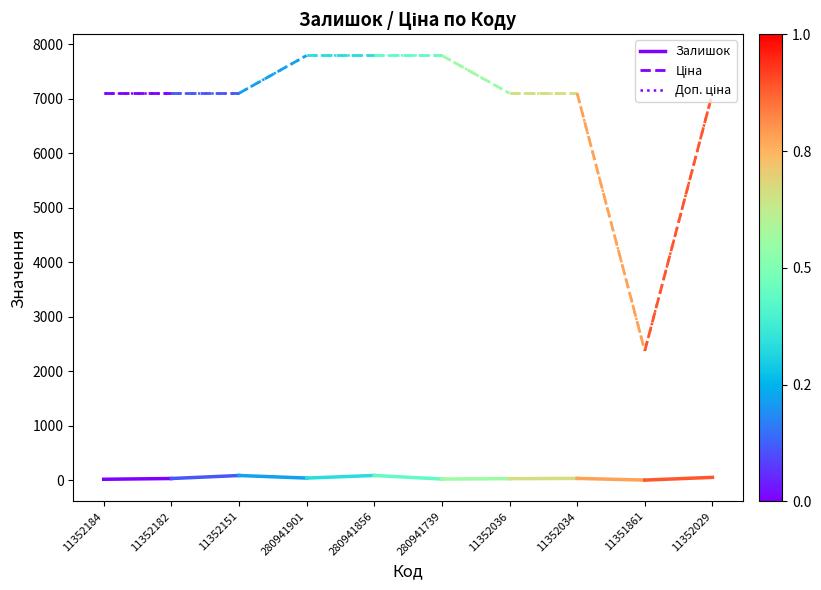

Does the chart display data point markers on the line(s)?

No